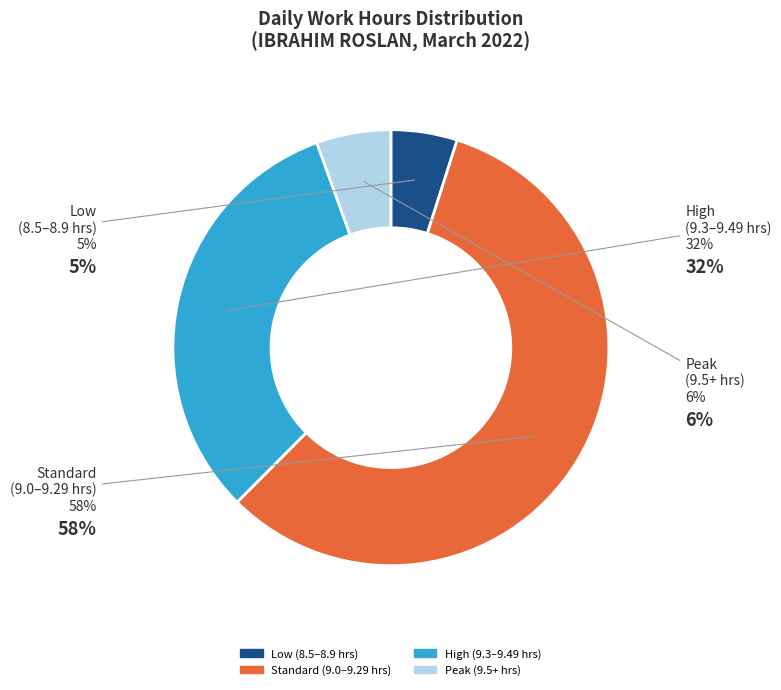

Is there a majority slice in this chart?

Yes